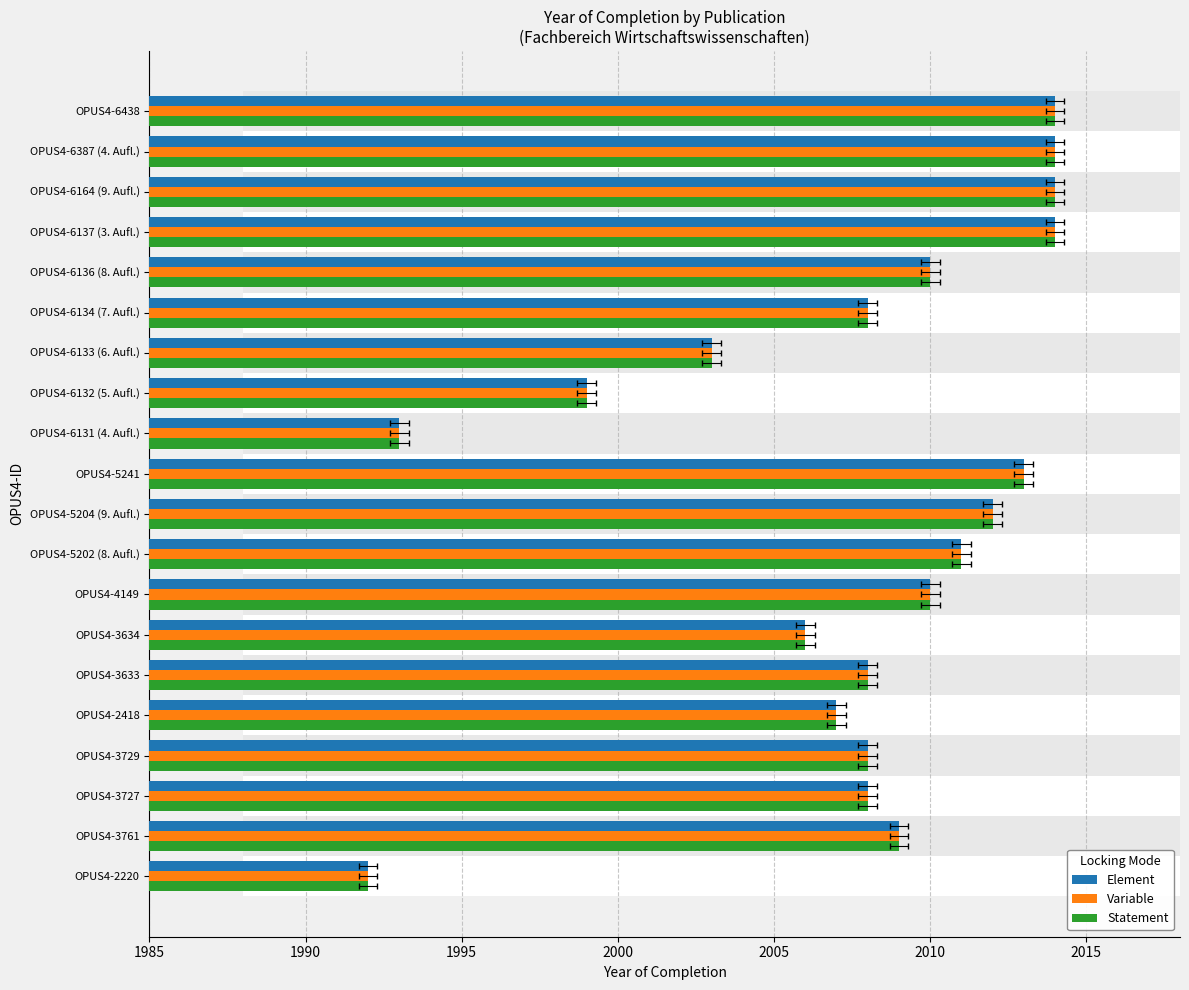

What is the approximate value of Variable at OPUS4-6132 (5. Aufl.)?

1999